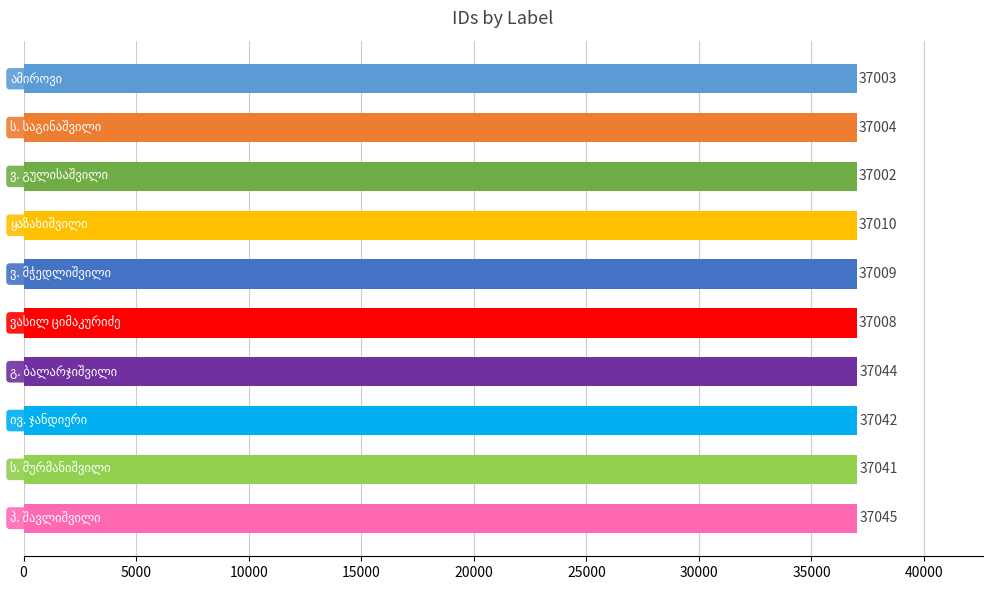

Are the bars grouped side by side (vs. stacked)?

No